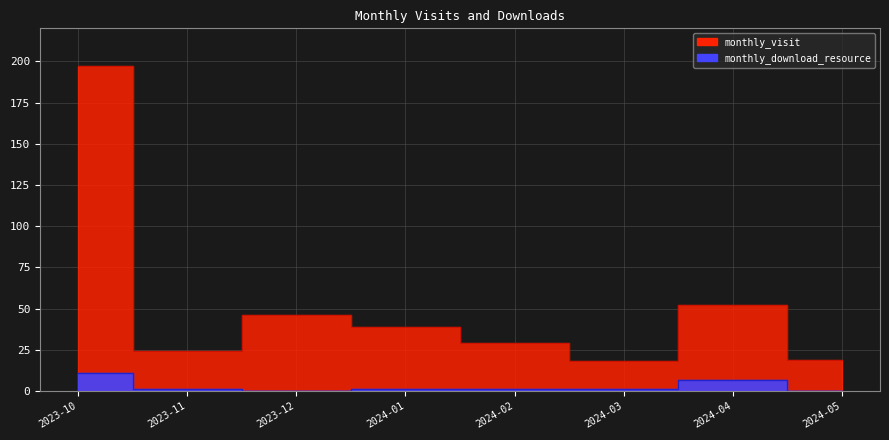

Is this an area chart (filled region under the line)?

No